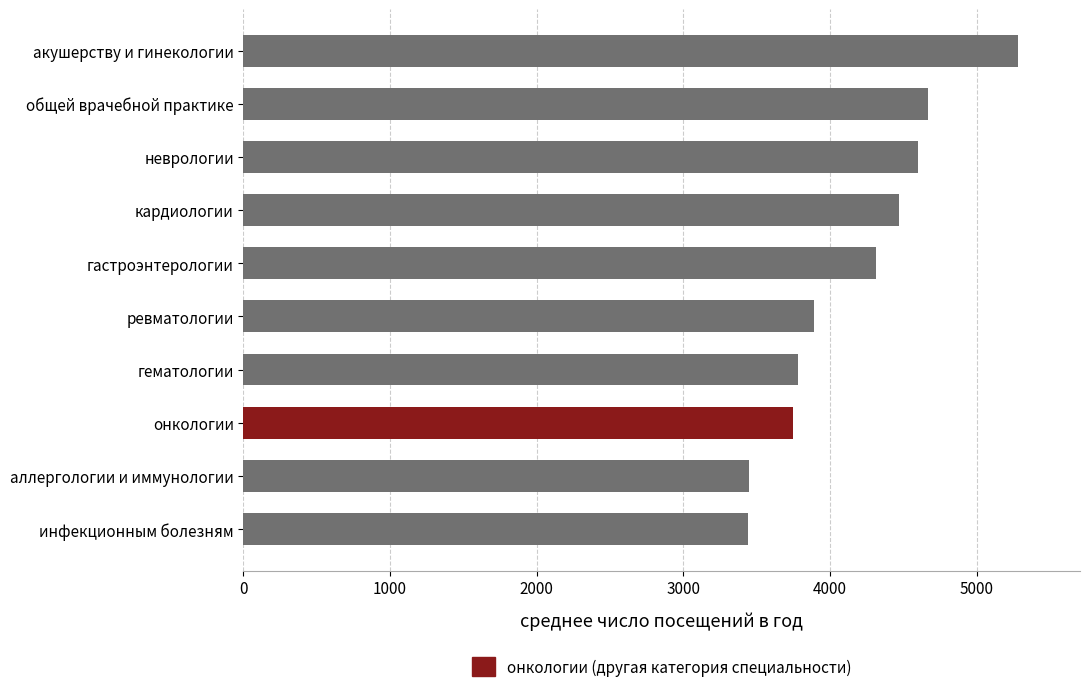

Reading left to right, list all the values displayed in this chart.

акушерству и гинекологии=5282	общей врачебной практике=4670	неврологии=4600	кардиологии=4470	гастроэнтерологии=4313	ревматологии=3888	гематологии=3779	онкологии=3750	аллергологии и иммунологии=3450	инфекционным болезням=3439